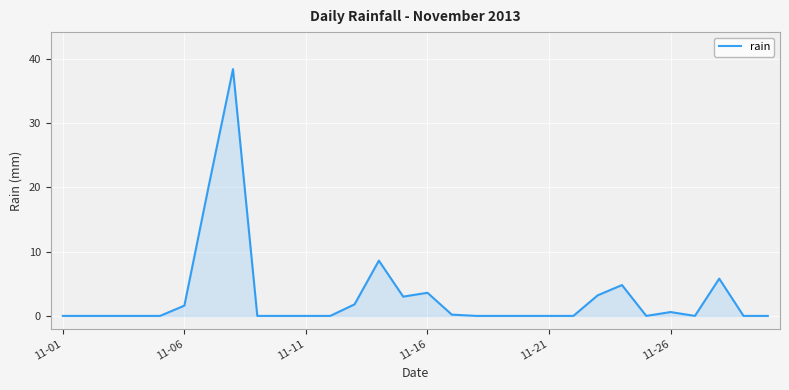

What is the difference between the maximum and minimum values?

38.4